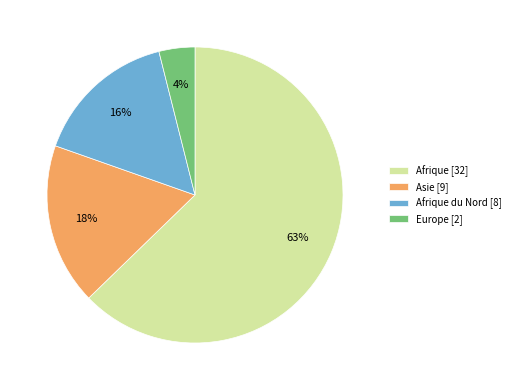

To the nearest percent, what is the difference between the Afrique [32] and Afrique du Nord [8] slice percentages?

47%